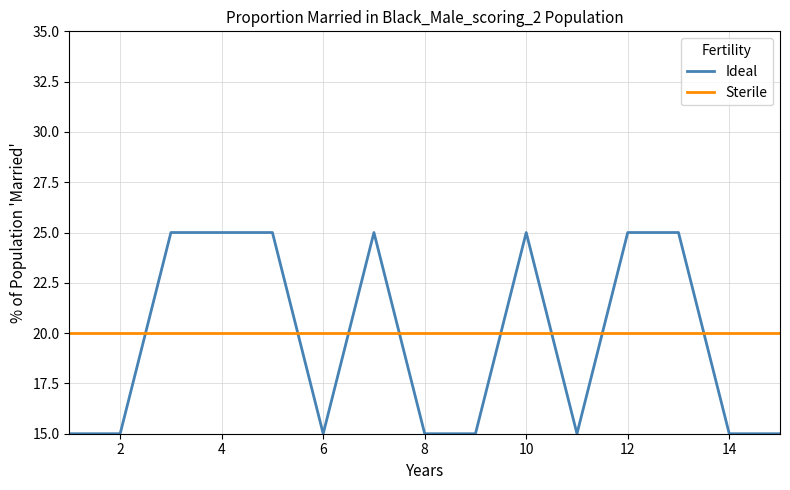

What is the highest value of the Ideal series?

25